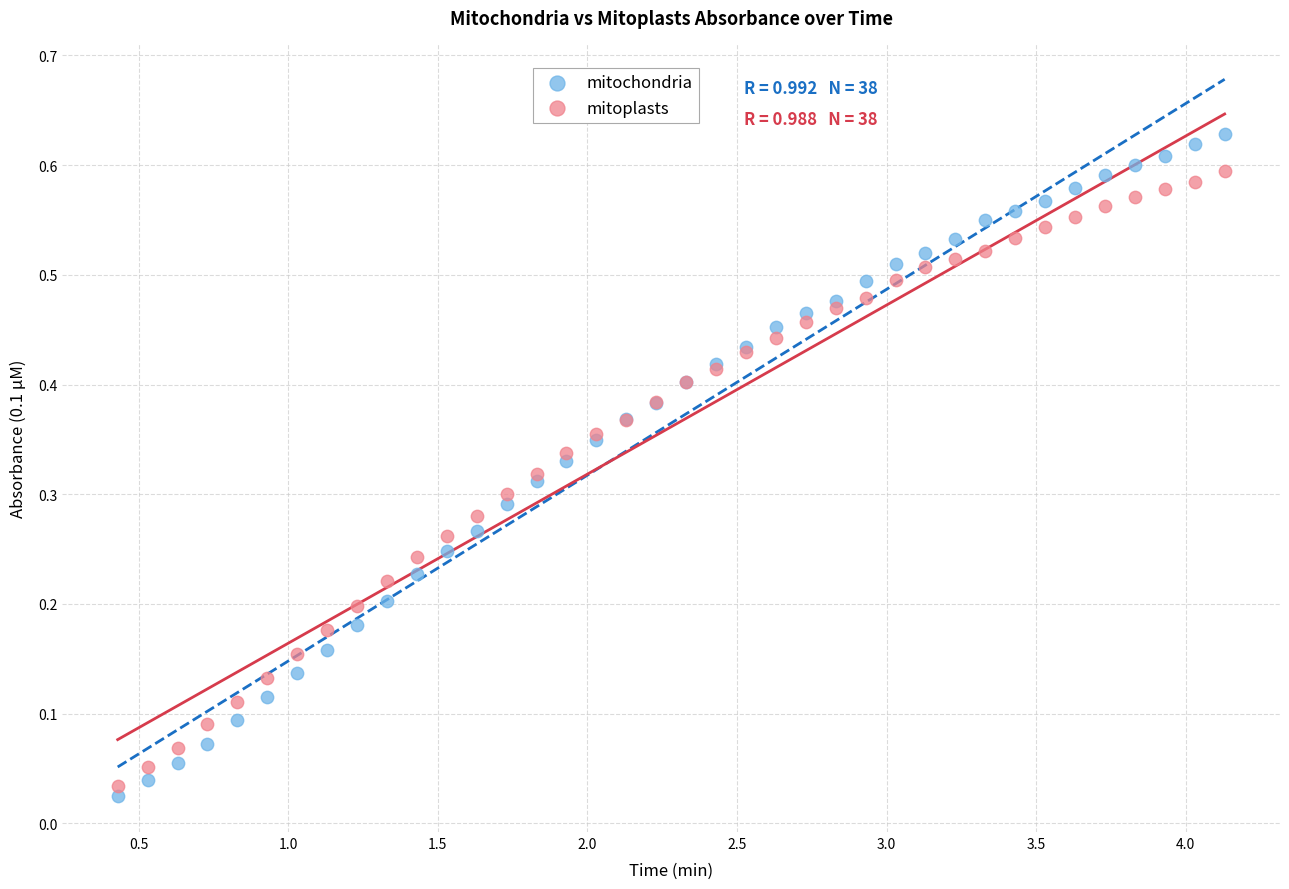

Which series reaches the maximum Y coordinate?

mitochondria